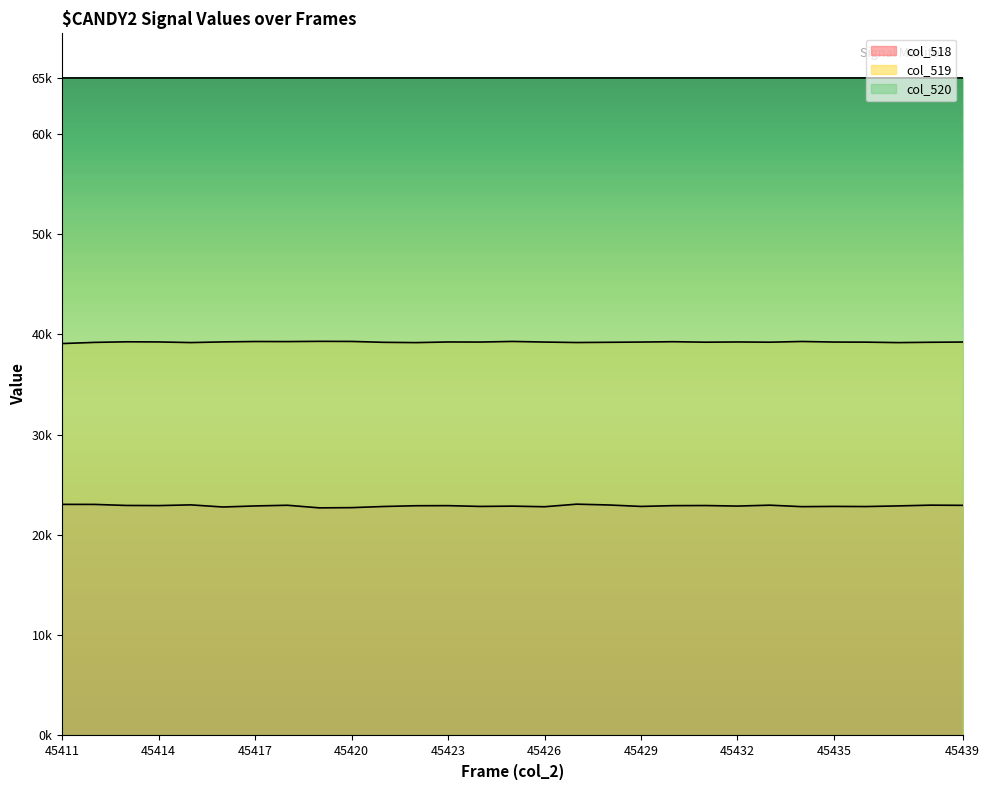

Rank the series by their maximum value, from lowest to highest.

col_518, col_519, col_520